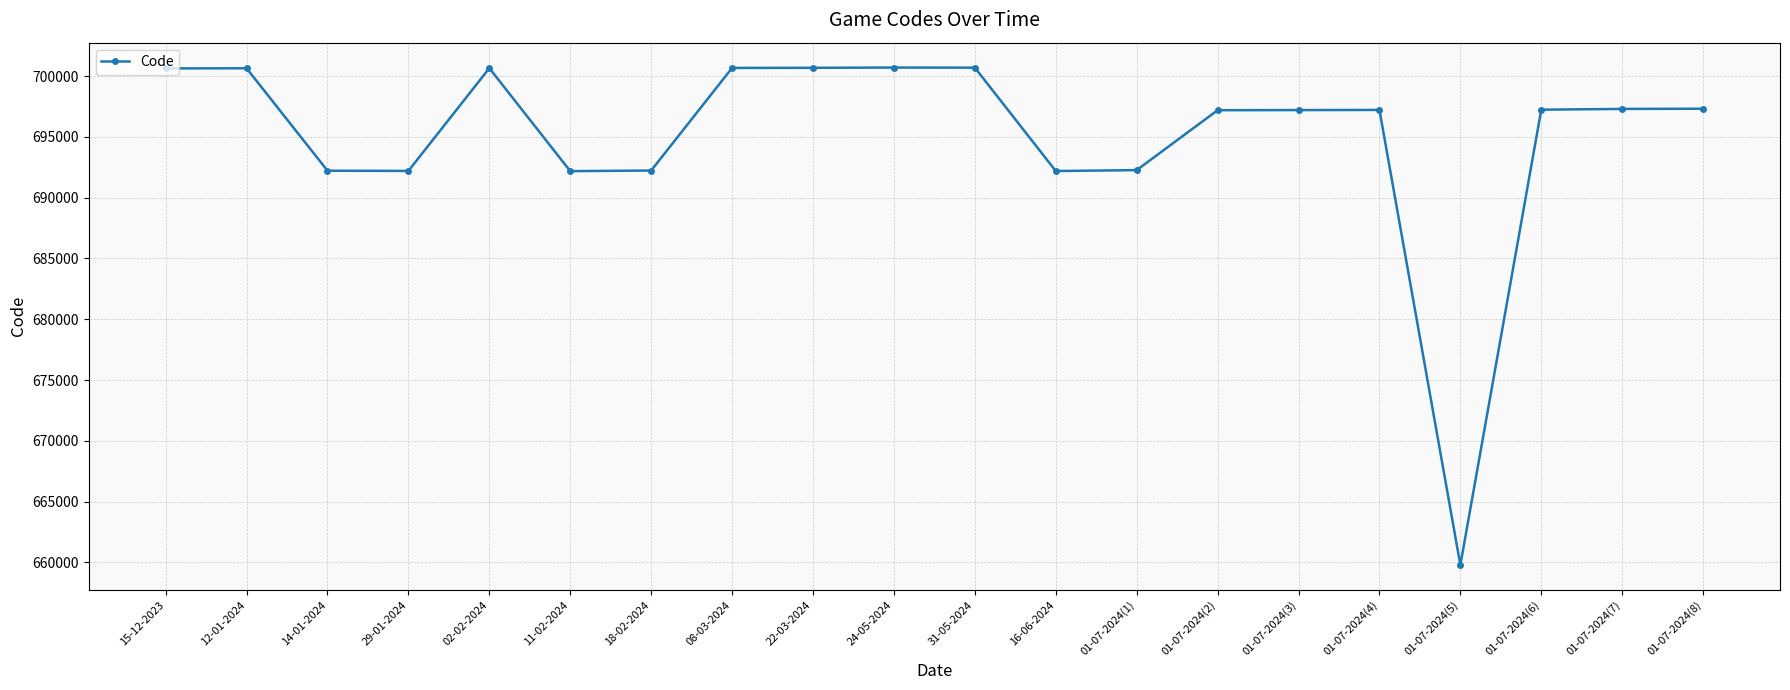

Read the value at 01-07-2024(8), to the nearest 100.

697300